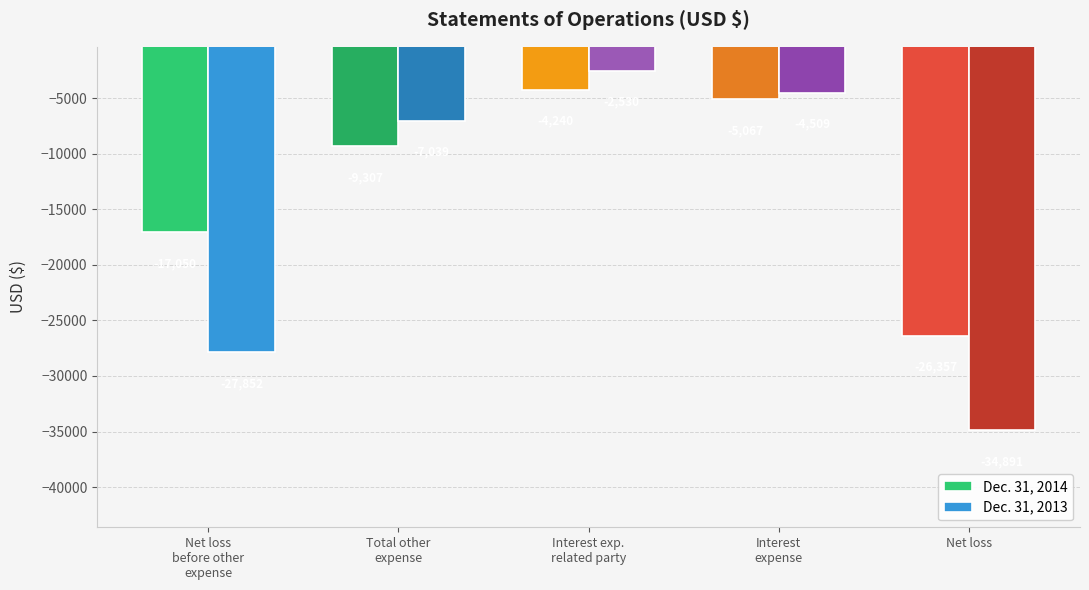

Does the chart contain any negative values?

Yes